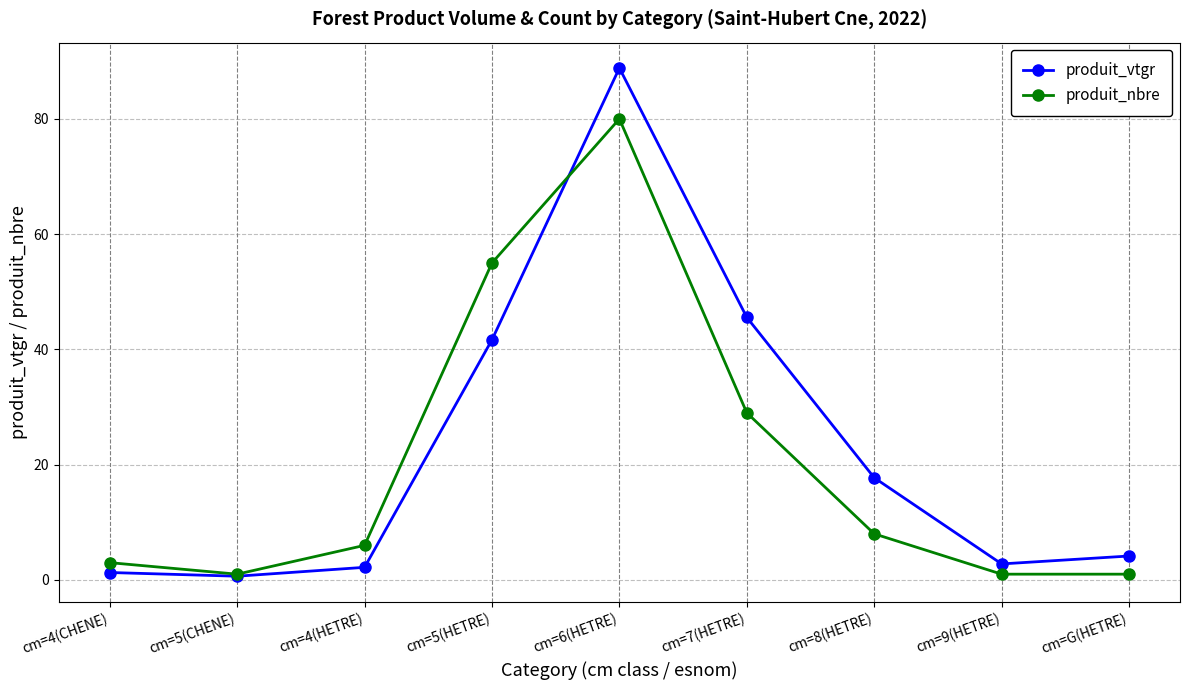

List the series in order of their peak value, lowest first.

produit_nbre, produit_vtgr